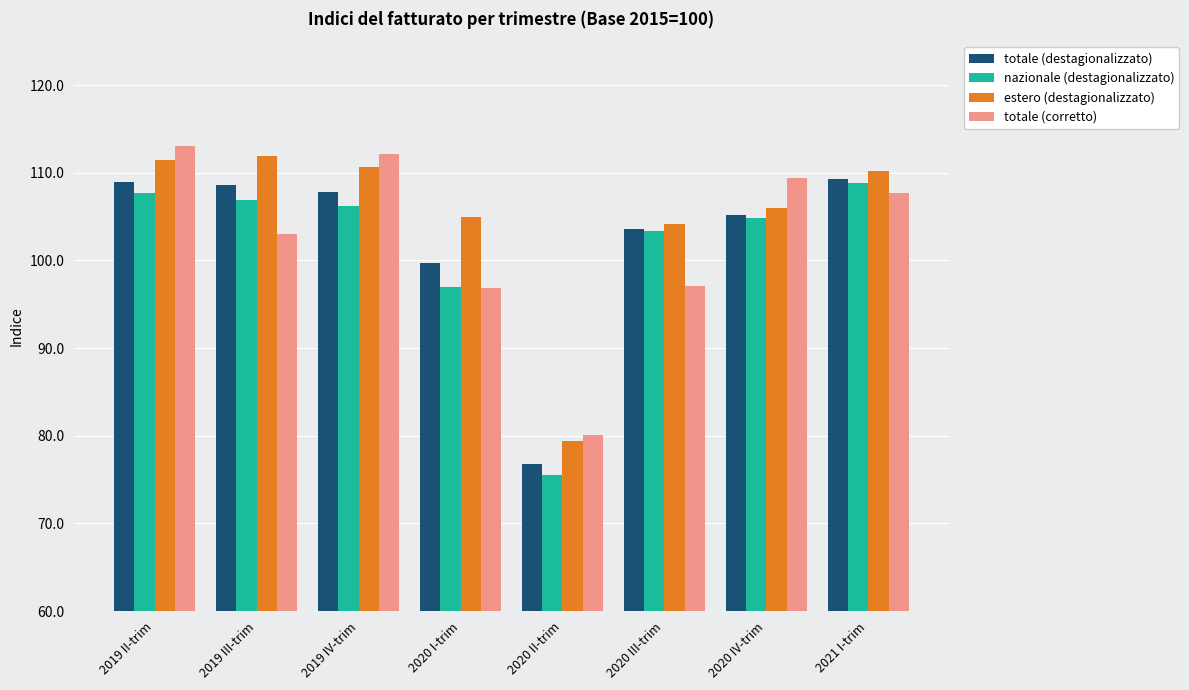

What is the highest value of the totale (corretto) series?

113.0